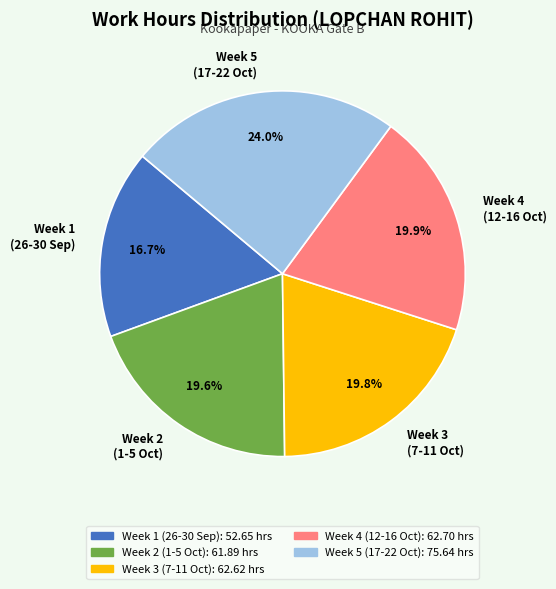

Combined, do Week 1 (26-30 Sep) and Week 4 (12-16 Oct) account for over 50%?

No